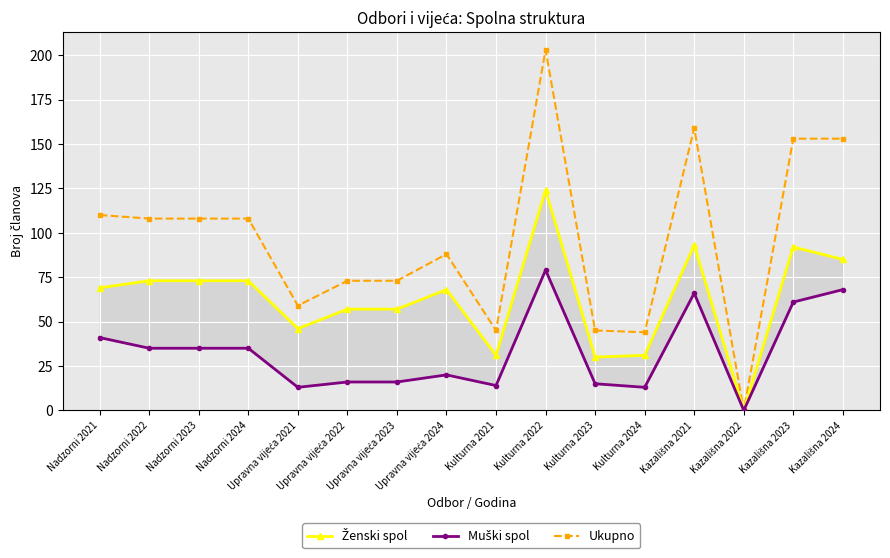

Reading right to left, transcribe all the data shown in this chart.

Ženski spol: Kazališna 2024=85	Kazališna 2023=92	Kazališna 2022=0	Kazališna 2021=93	Kulturna 2024=31	Kulturna 2023=30	Kulturna 2022=124	Kulturna 2021=31	Upravna vijeća 2024=68	Upravna vijeća 2023=57	Upravna vijeća 2022=57	Upravna vijeća 2021=46	Nadzorni 2024=73	Nadzorni 2023=73	Nadzorni 2022=73	Nadzorni 2021=69
Muški spol: Kazališna 2024=68	Kazališna 2023=61	Kazališna 2022=0	Kazališna 2021=66	Kulturna 2024=13	Kulturna 2023=15	Kulturna 2022=79	Kulturna 2021=14	Upravna vijeća 2024=20	Upravna vijeća 2023=16	Upravna vijeća 2022=16	Upravna vijeća 2021=13	Nadzorni 2024=35	Nadzorni 2023=35	Nadzorni 2022=35	Nadzorni 2021=41
Ukupno: Kazališna 2024=153	Kazališna 2023=153	Kazališna 2022=0	Kazališna 2021=159	Kulturna 2024=44	Kulturna 2023=45	Kulturna 2022=203	Kulturna 2021=45	Upravna vijeća 2024=88	Upravna vijeća 2023=73	Upravna vijeća 2022=73	Upravna vijeća 2021=59	Nadzorni 2024=108	Nadzorni 2023=108	Nadzorni 2022=108	Nadzorni 2021=110